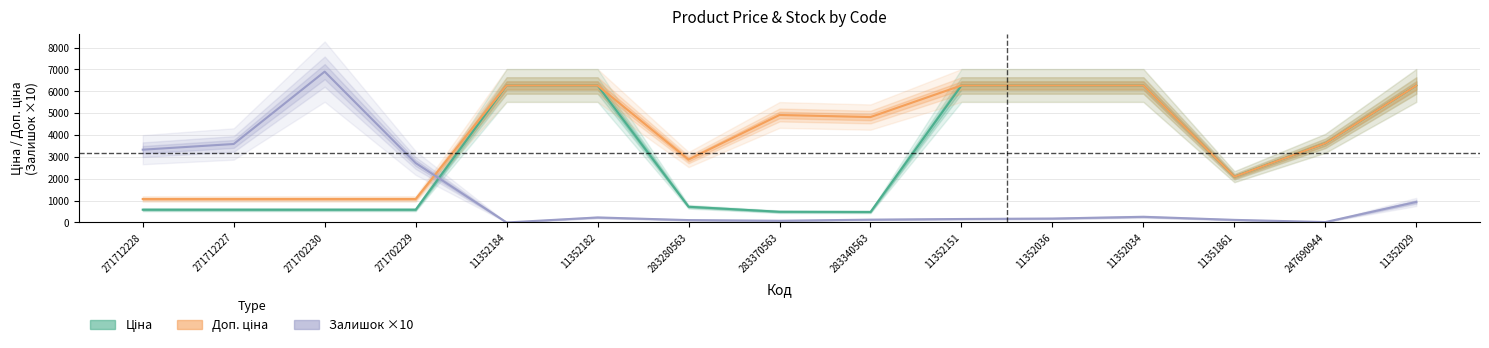

Rank the series by their maximum value, from highest to lowest.

Залишок ×10, Ціна, Доп. ціна